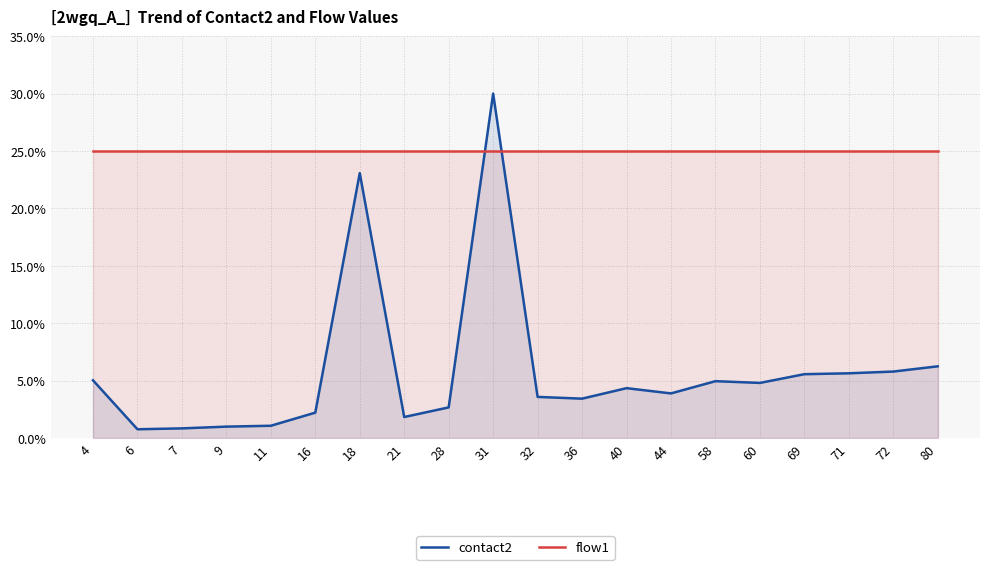

At which category is the sum across all series the highest?

31